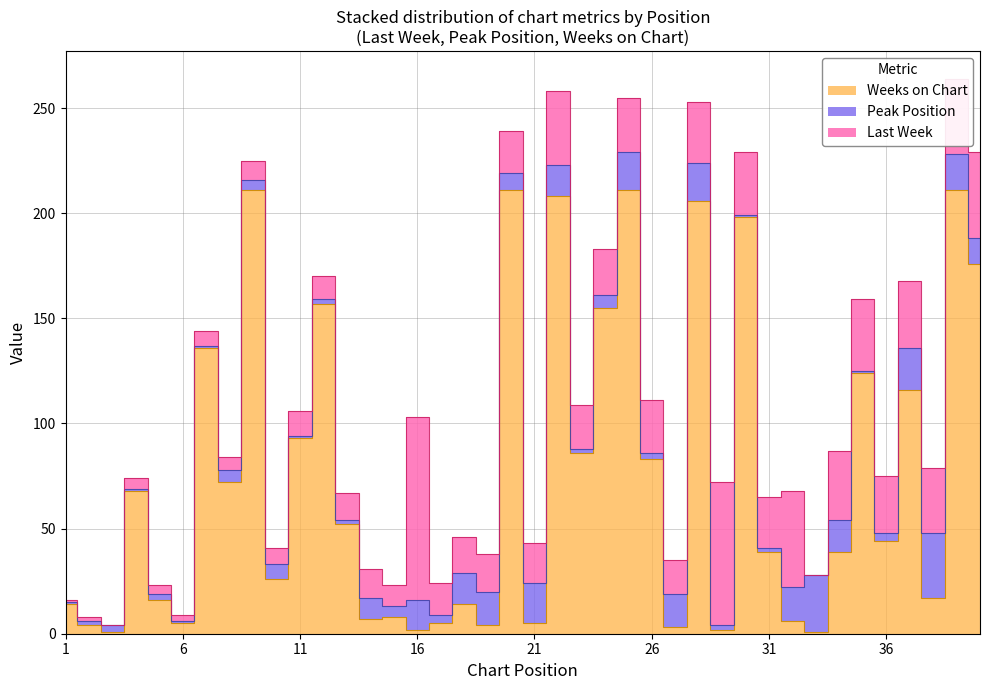

In Weeks on Chart, how many points are higher than both neighbors (excluding endpoints)?

14